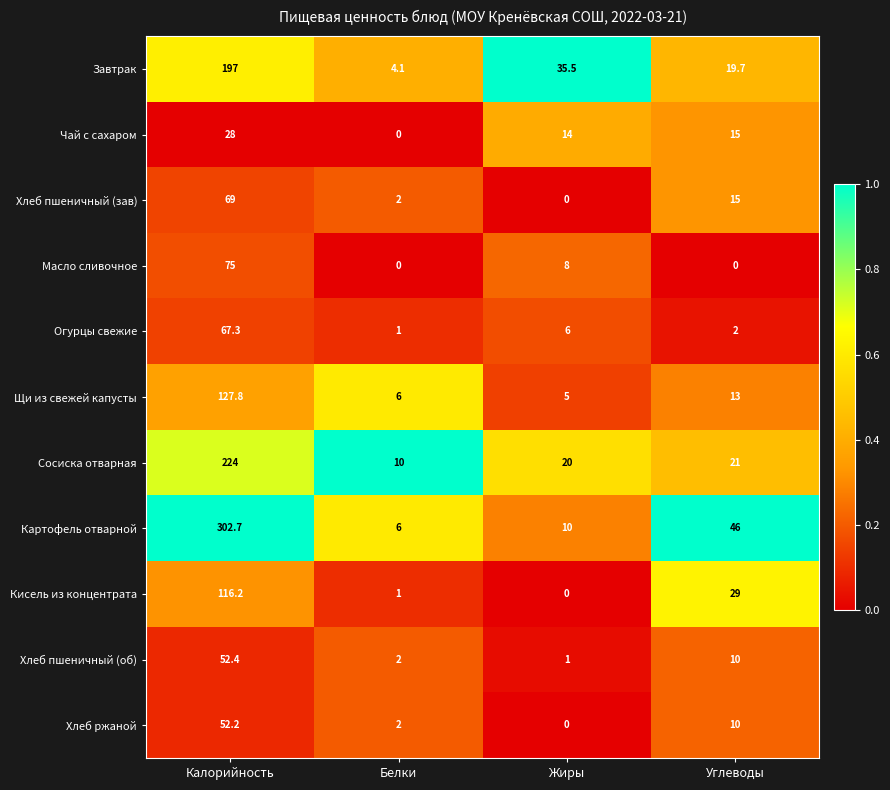

Which series changed the most between Калорийность and Жиры?

Картофель отварной